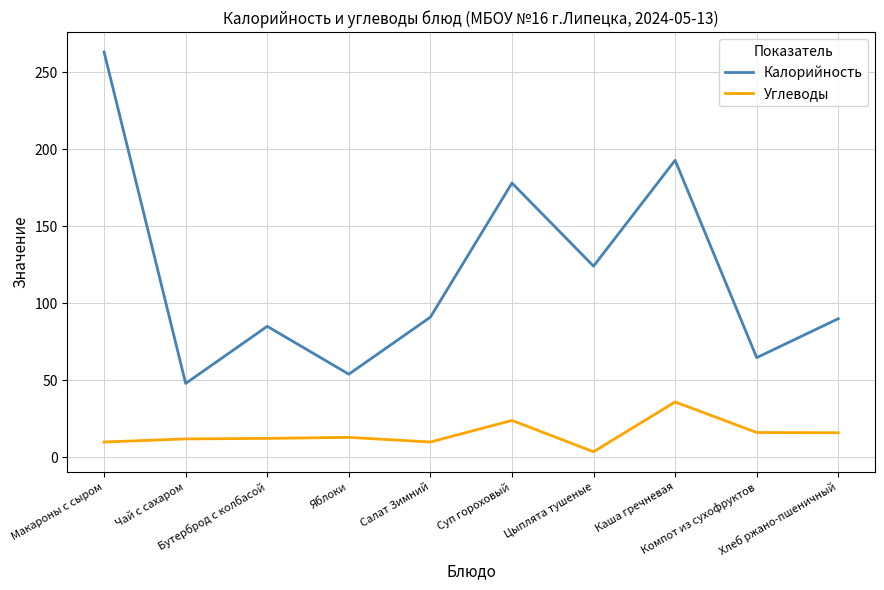

How many lines are shown in the chart?

2